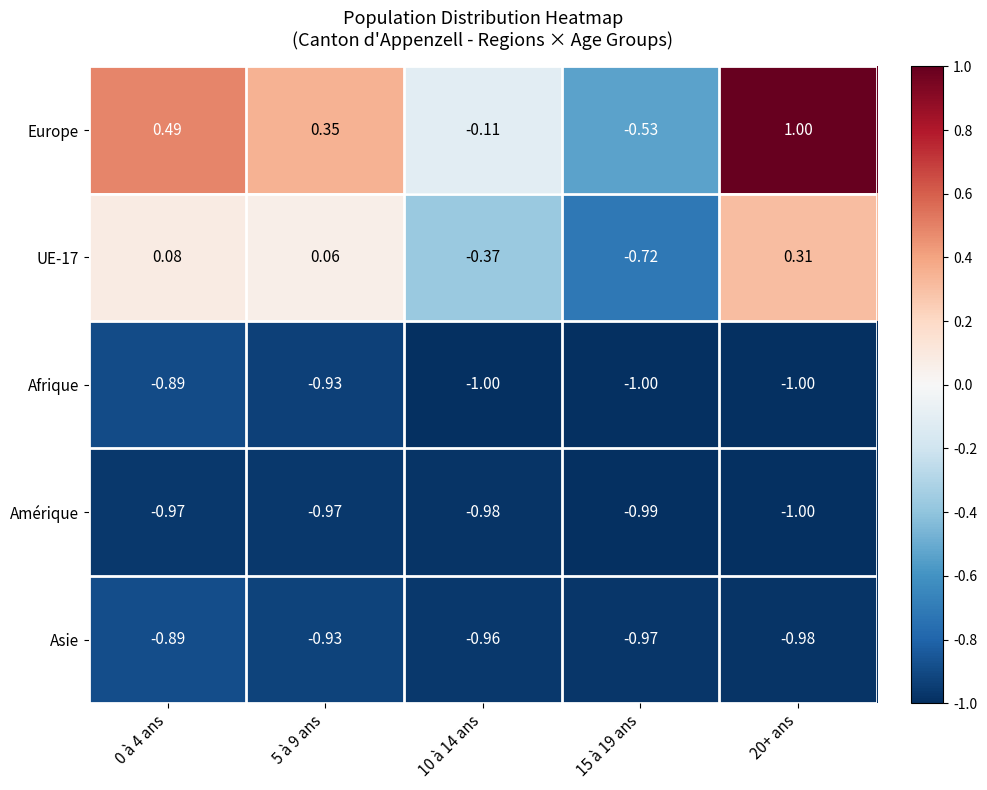

Which series has the largest total across all categories?

Europe